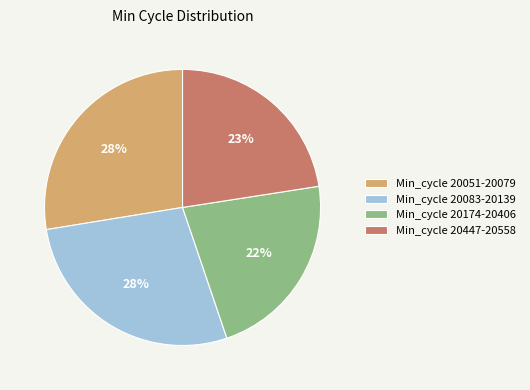

Count the number of slices in the pie.

4